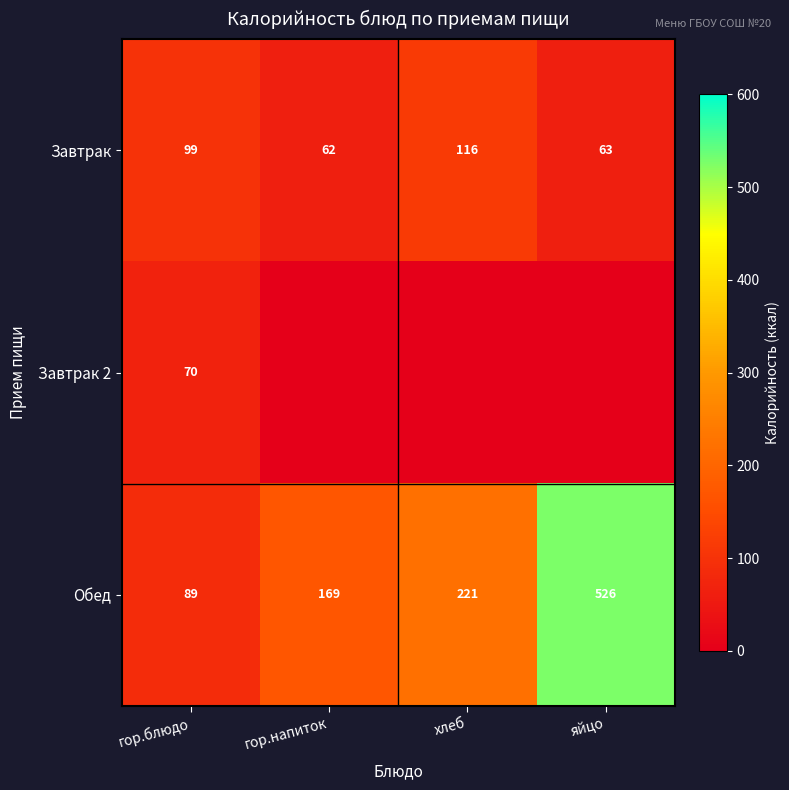

What is the difference between the maximum and second lowest values in the Обед series?

357